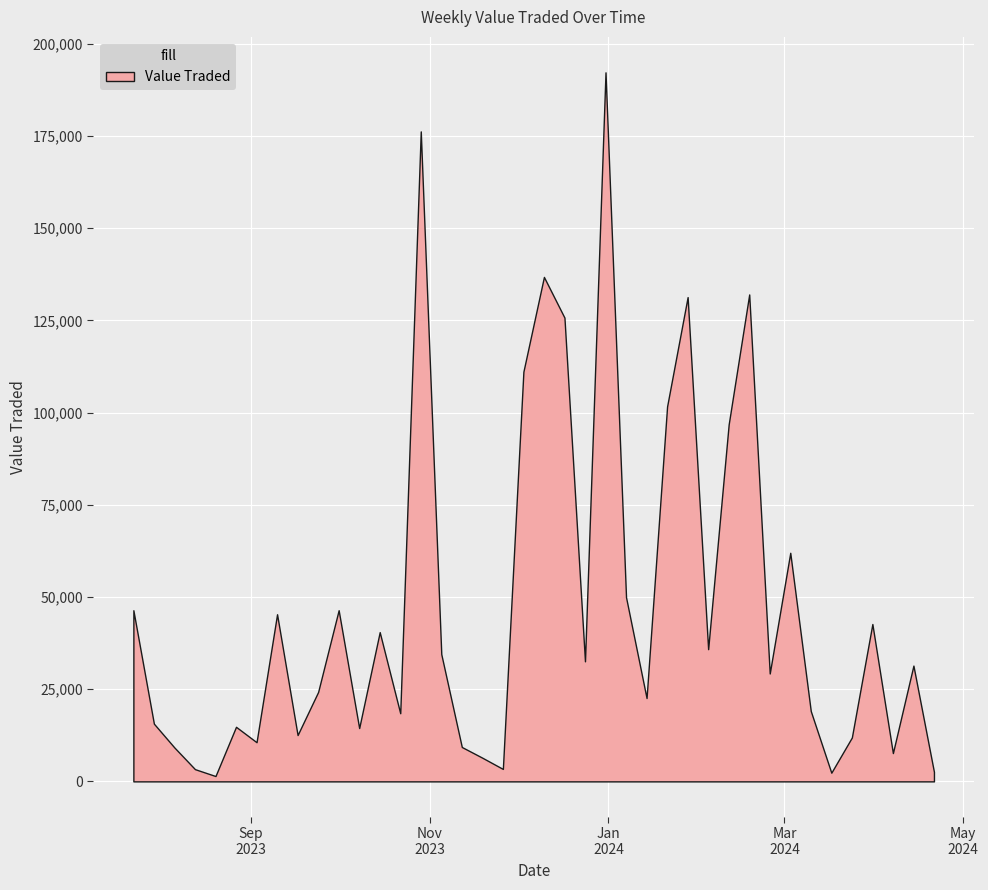

How many data points are less than 31402?

20